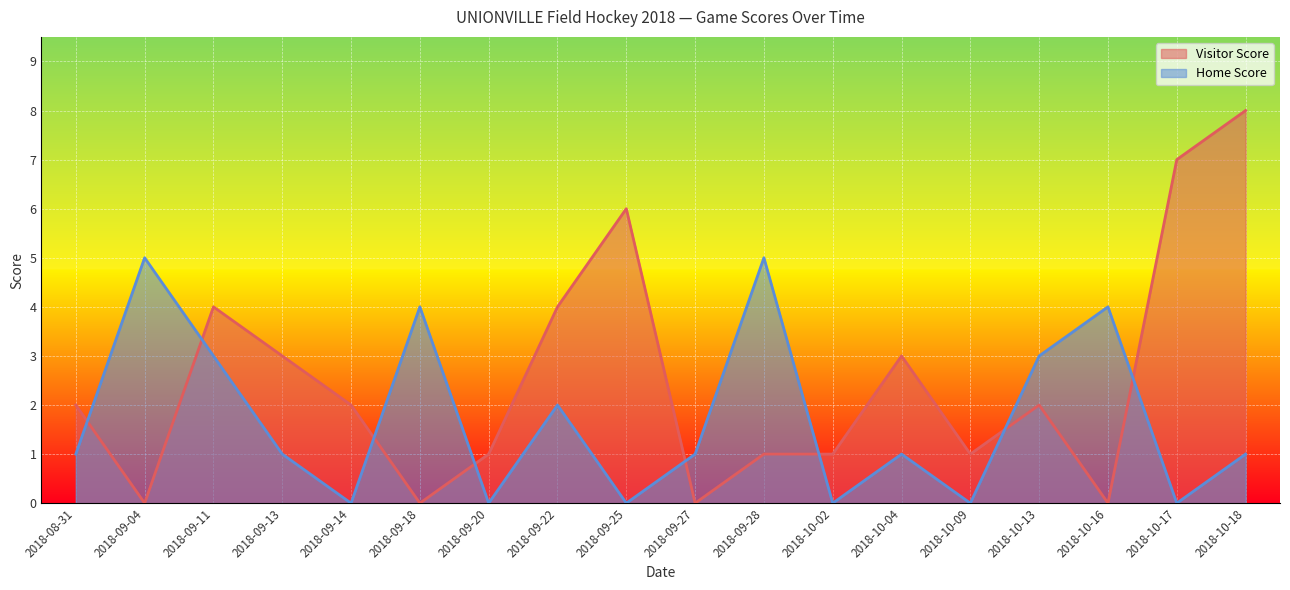

The Home Score series shows 1 at 2018-09-27. True or false?

True